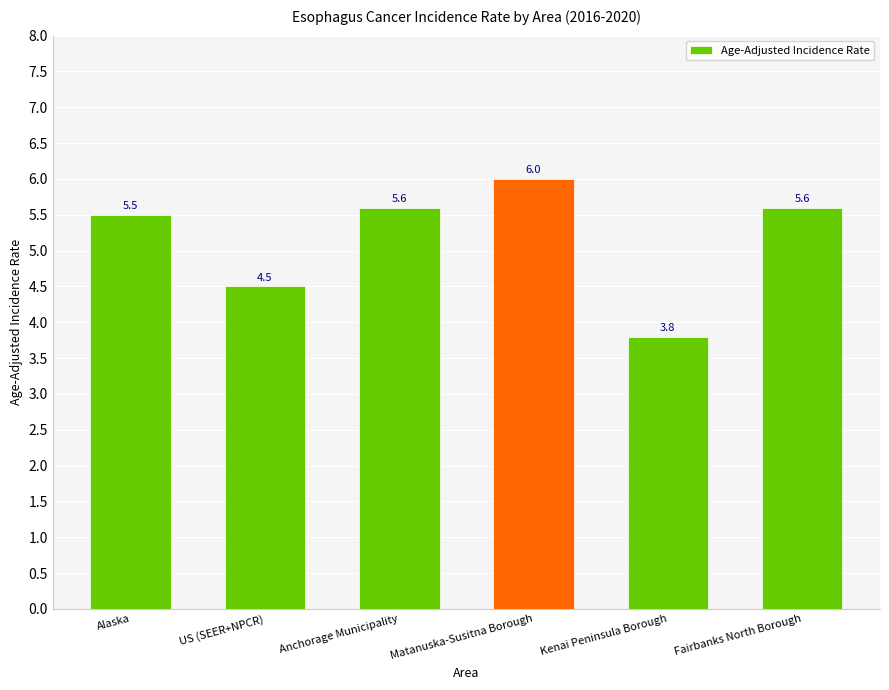

Are the bars horizontal?

No